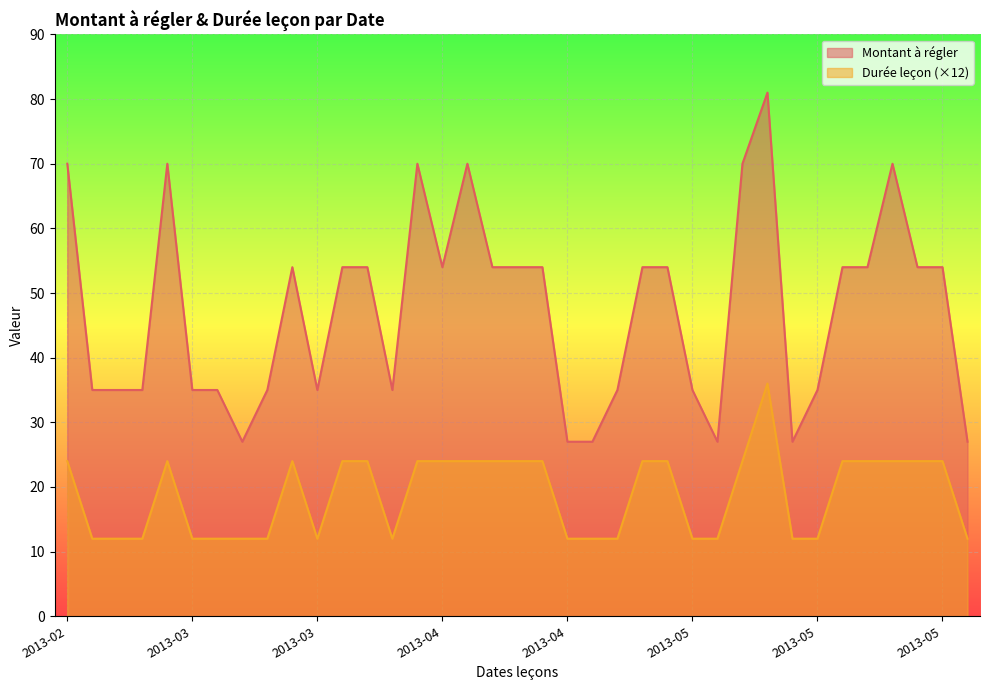

True or false: Montant à régler and Durée leçon intersect in this chart.

False